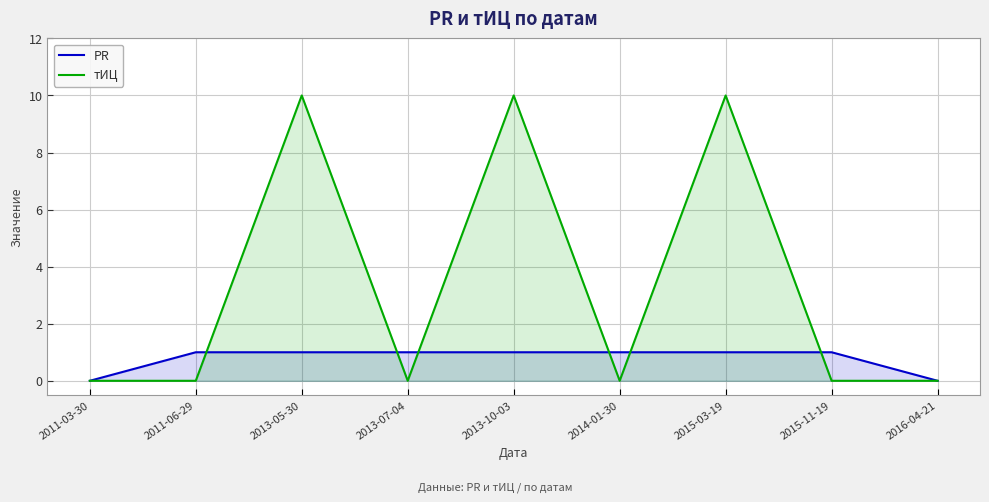

Is the value of тИЦ at 2011-03-30 greater than the value of PR at 2011-06-29?

No